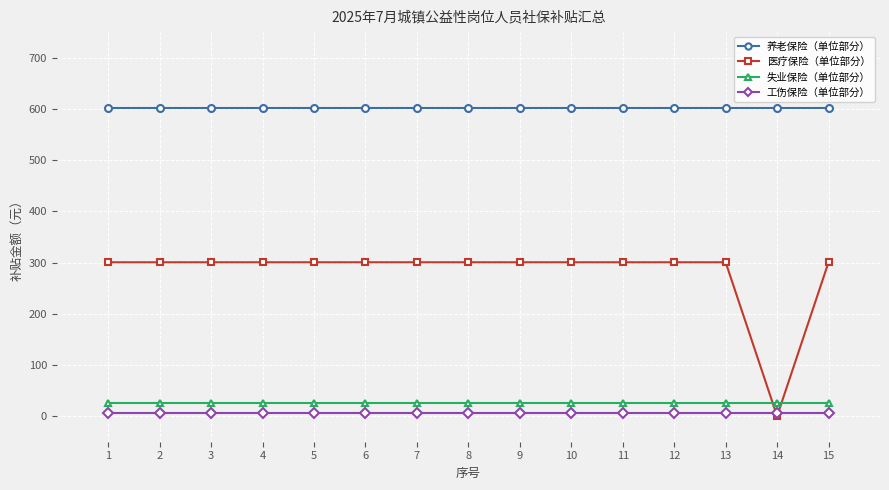

Which series has the largest range (max minus min)?

医疗保险（单位部分）